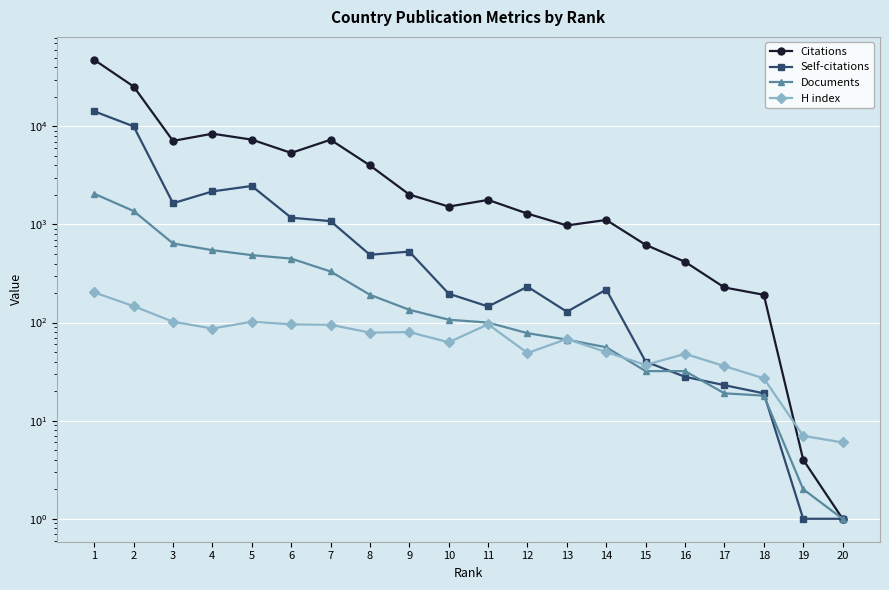

Reading right to left, extract all data points from this chart.

Citations: 1	4	192	228	416	620	1112	978	1290	1781	1522	2019	3999	7309	5364	7330	8424	7114	25485	47689
Self-citations: 1	1	19	23	28	40	217	129	232	146	197	529	491	1082	1172	2469	2174	1646	10008	14234
Documents: 1	2	18	19	32	32	56	67	78	100	107	135	192	332	449	487	547	641	1371	2059
H index: 6	7	27	36	48	37	50	68	49	96	63	80	79	95	96	102	87	102	147	203